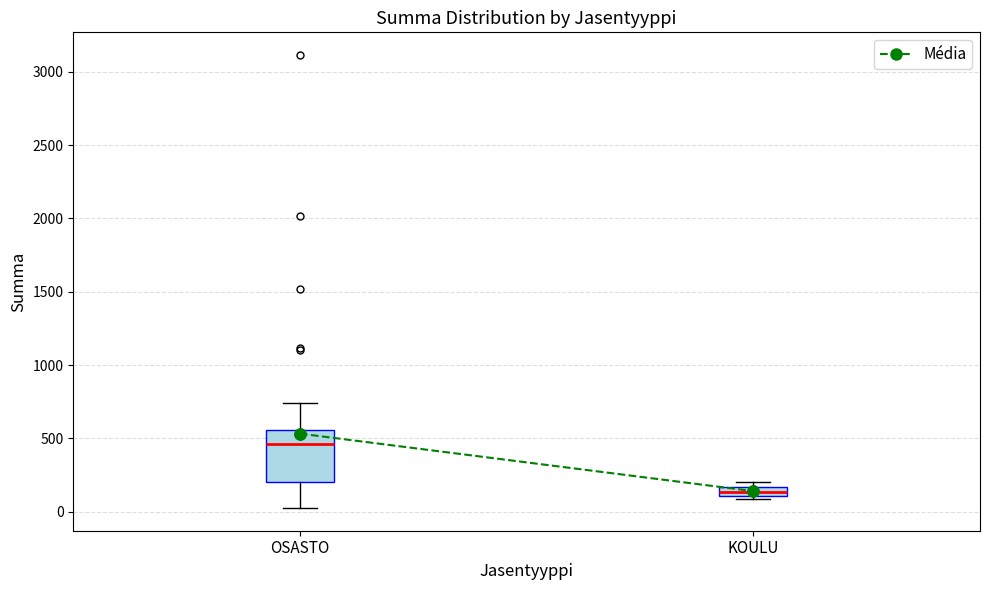

Comparing the boxes themselves (not the whiskers), which one is the tallest?

OSASTO